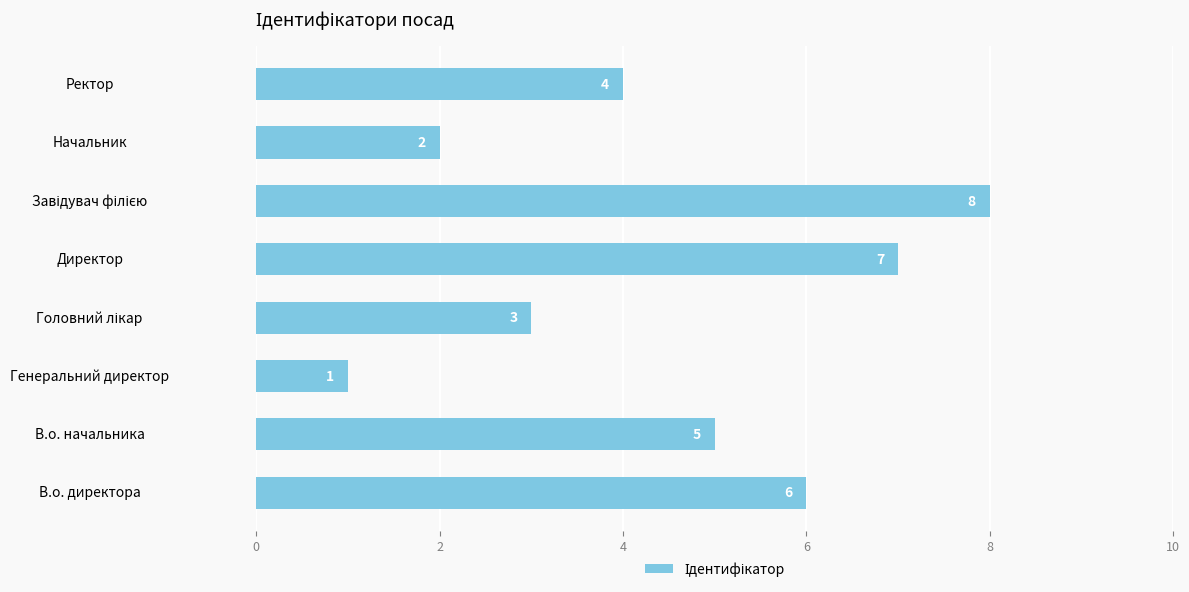

Between В.о. директора and Директор, which is larger?

Директор